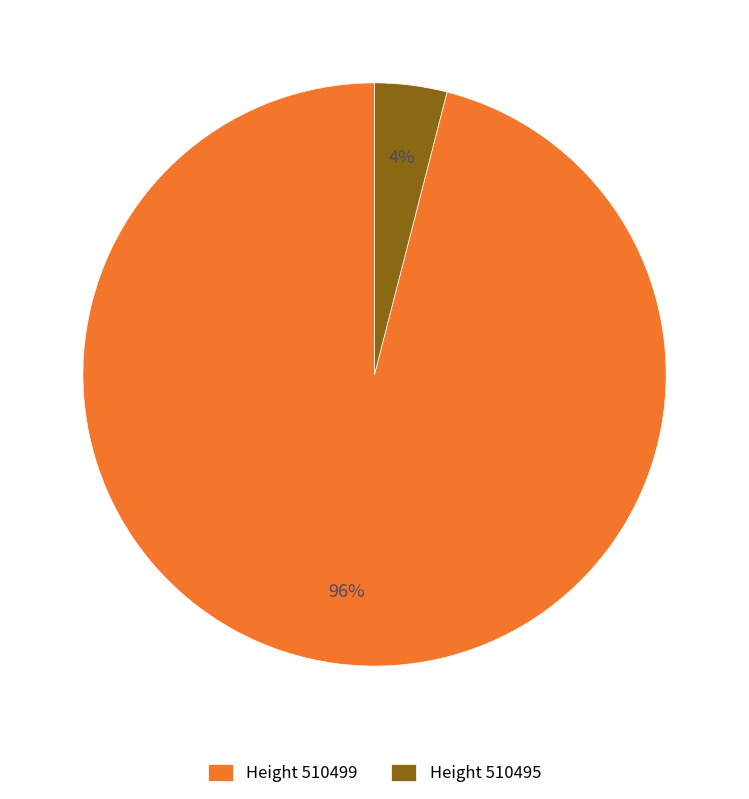

Is the sum of Height 510495 and Height 510499 greater than half?

Yes